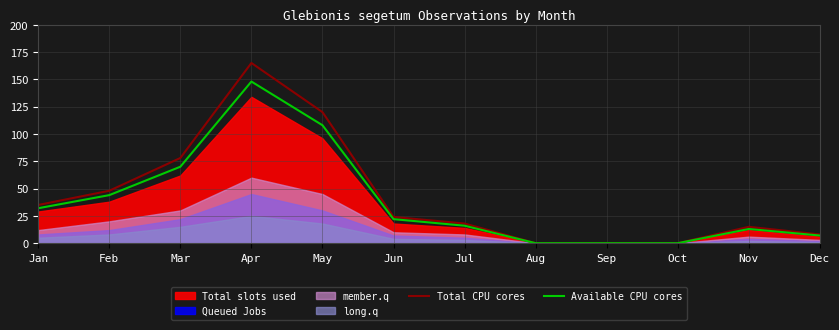

Which series has the largest total across all categories?

Total CPU cores